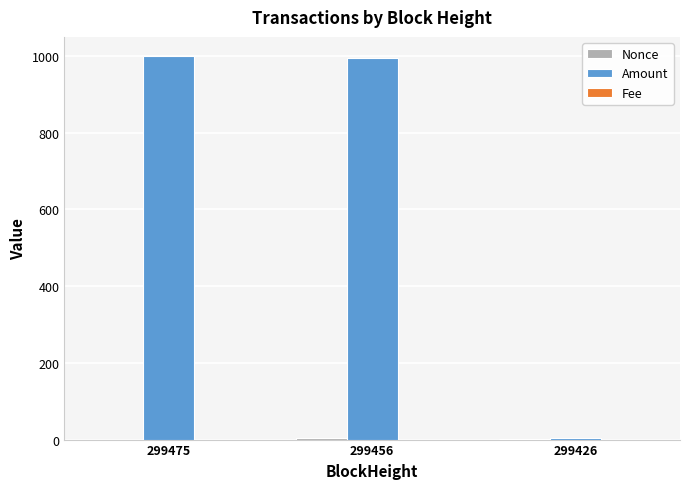

Are the bars horizontal?

No